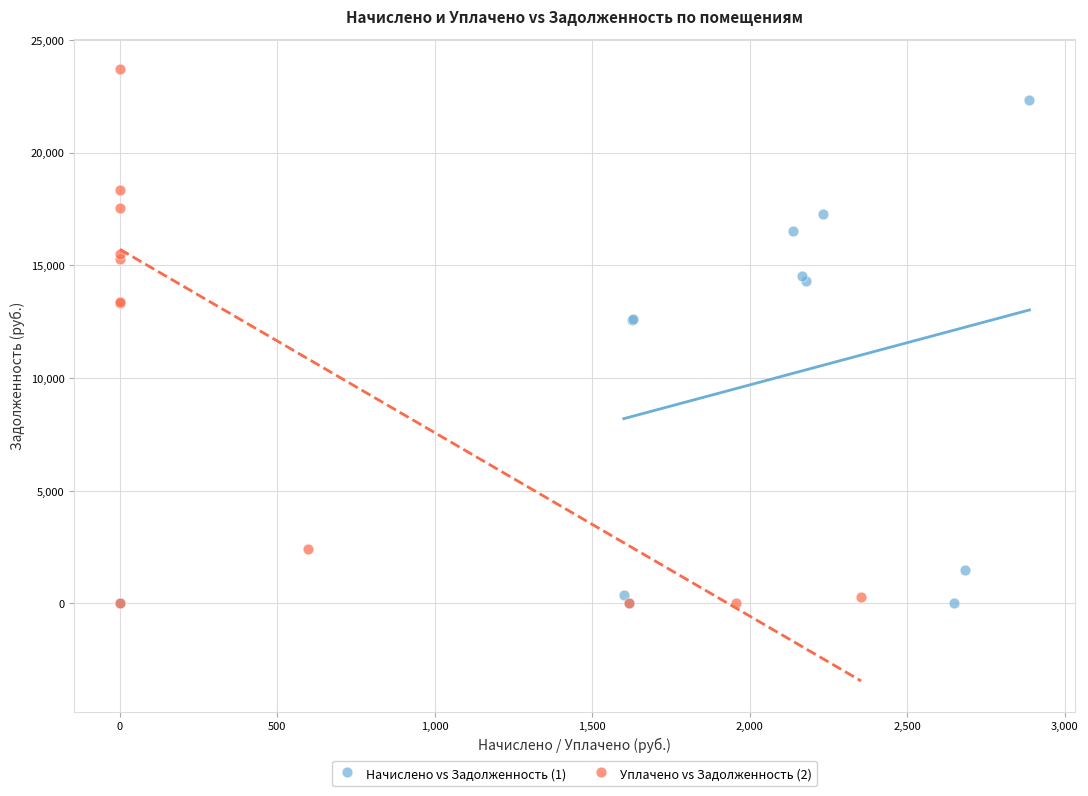

Which series reaches the maximum Y coordinate?

Уплачено vs Задолженность (2)